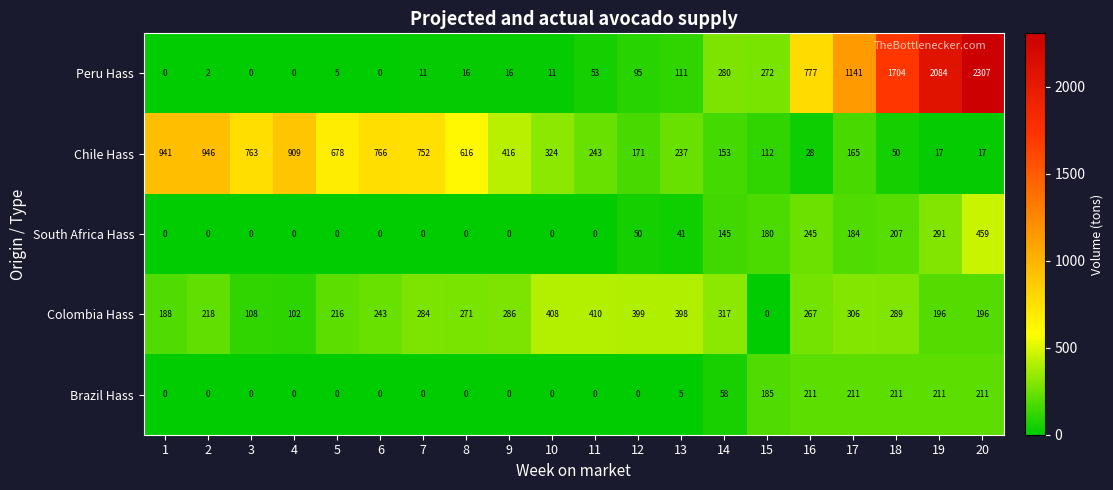

Where is South Africa Hass nearest to the value 229?

16